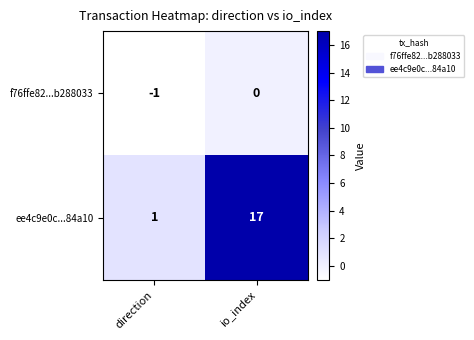

What is the difference between the maximum and minimum values in the ee4c9e0c...84a10 series?

16